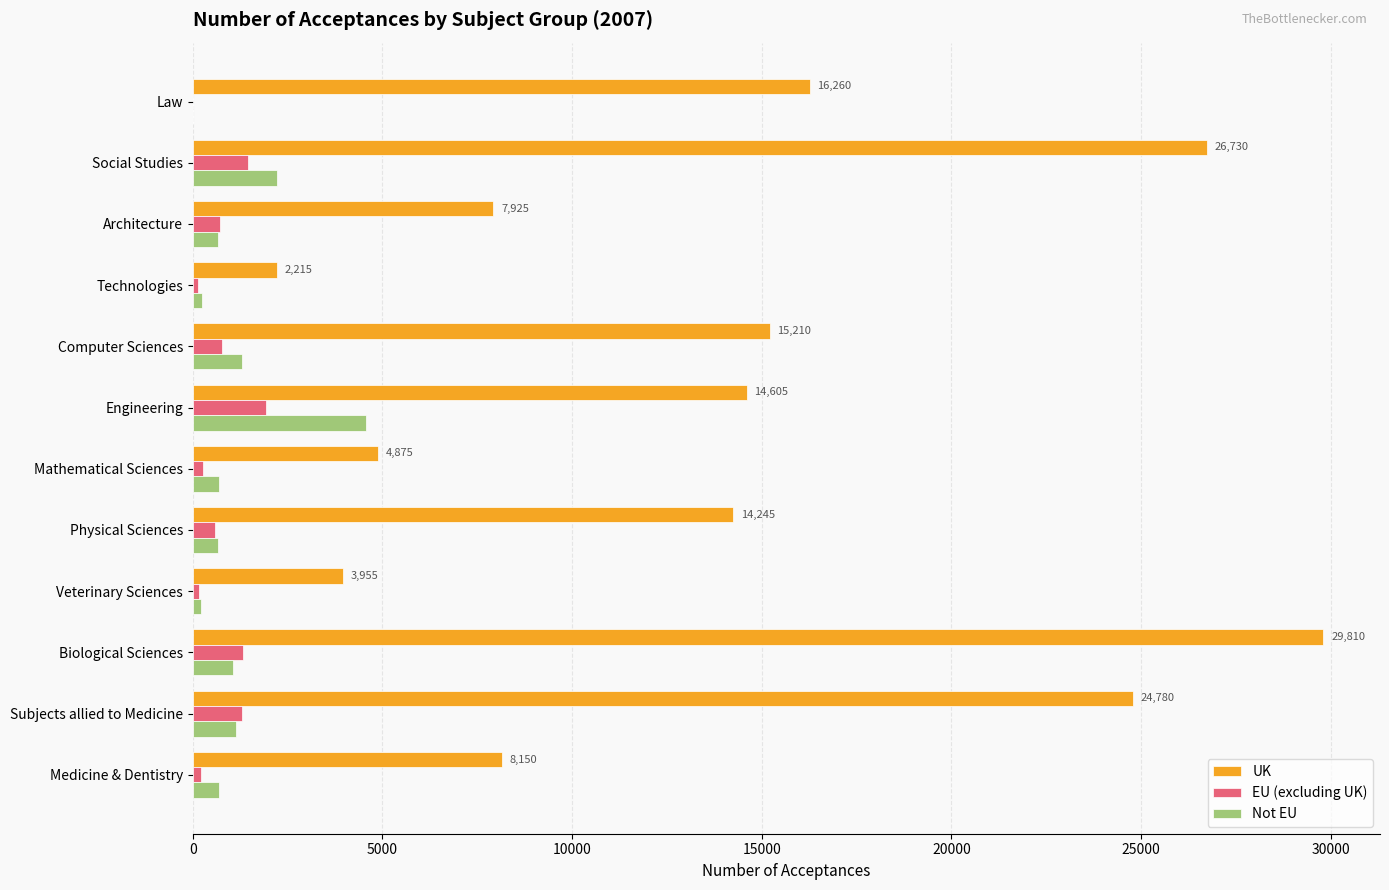

Which series has the largest range (max minus min)?

UK